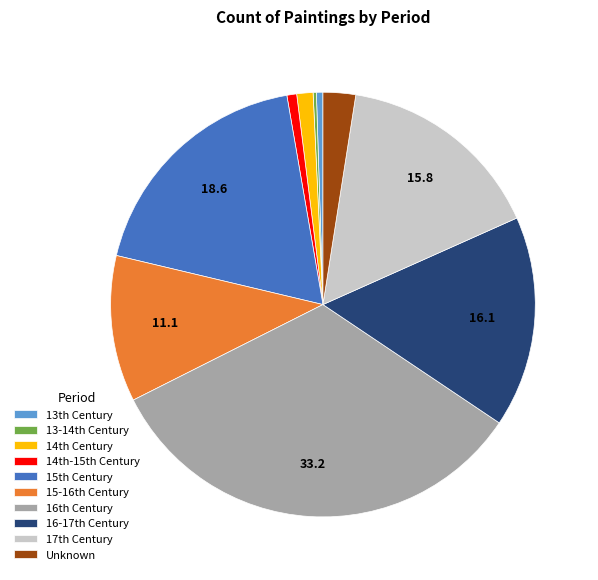

Which slice is the largest?

16th Century